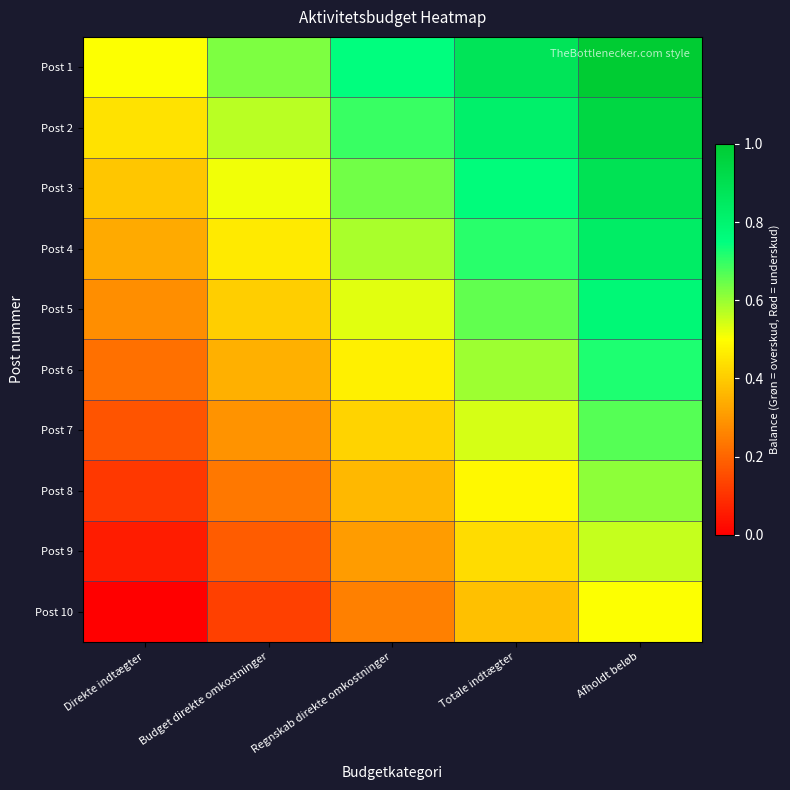

Reading left to right, transcribe all the data shown in this chart.

Post 1: Direkte indtægter=0.5	Budget direkte omkostninger=0.6	Regnskab direkte omkostninger=0.8	Totale indtægter=0.9	Afholdt beløb=1.0
Post 2: Direkte indtægter=0.4	Budget direkte omkostninger=0.6	Regnskab direkte omkostninger=0.7	Totale indtægter=0.8	Afholdt beløb=0.9
Post 3: Direkte indtægter=0.4	Budget direkte omkostninger=0.5	Regnskab direkte omkostninger=0.6	Totale indtægter=0.8	Afholdt beløb=0.9
Post 4: Direkte indtægter=0.3	Budget direkte omkostninger=0.5	Regnskab direkte omkostninger=0.6	Totale indtægter=0.7	Afholdt beløb=0.8
Post 5: Direkte indtægter=0.3	Budget direkte omkostninger=0.4	Regnskab direkte omkostninger=0.5	Totale indtægter=0.7	Afholdt beløb=0.8
Post 6: Direkte indtægter=0.2	Budget direkte omkostninger=0.3	Regnskab direkte omkostninger=0.5	Totale indtægter=0.6	Afholdt beløb=0.7
Post 7: Direkte indtægter=0.2	Budget direkte omkostninger=0.3	Regnskab direkte omkostninger=0.4	Totale indtægter=0.5	Afholdt beløb=0.7
Post 8: Direkte indtægter=0.1	Budget direkte omkostninger=0.2	Regnskab direkte omkostninger=0.4	Totale indtægter=0.5	Afholdt beløb=0.6
Post 9: Direkte indtægter=0.1	Budget direkte omkostninger=0.2	Regnskab direkte omkostninger=0.3	Totale indtægter=0.4	Afholdt beløb=0.6
Post 10: Direkte indtægter=0.0	Budget direkte omkostninger=0.1	Regnskab direkte omkostninger=0.2	Totale indtægter=0.4	Afholdt beløb=0.5